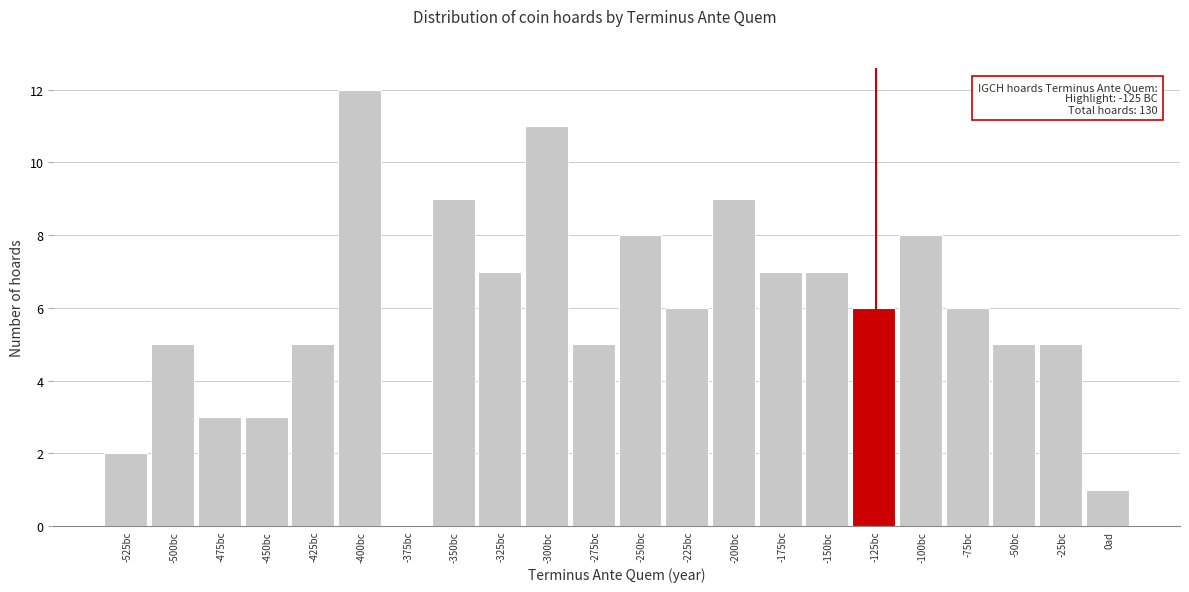

Reading left to right, what are all the values shown in this chart?

-525bc=2	-500bc=5	-475bc=3	-450bc=3	-425bc=5	-400bc=12	-375bc=0	-350bc=9	-325bc=7	-300bc=11	-275bc=5	-250bc=8	-225bc=6	-200bc=9	-175bc=7	-150bc=7	-125bc=6	-100bc=8	-75bc=6	-50bc=5	-25bc=5	0ad=1